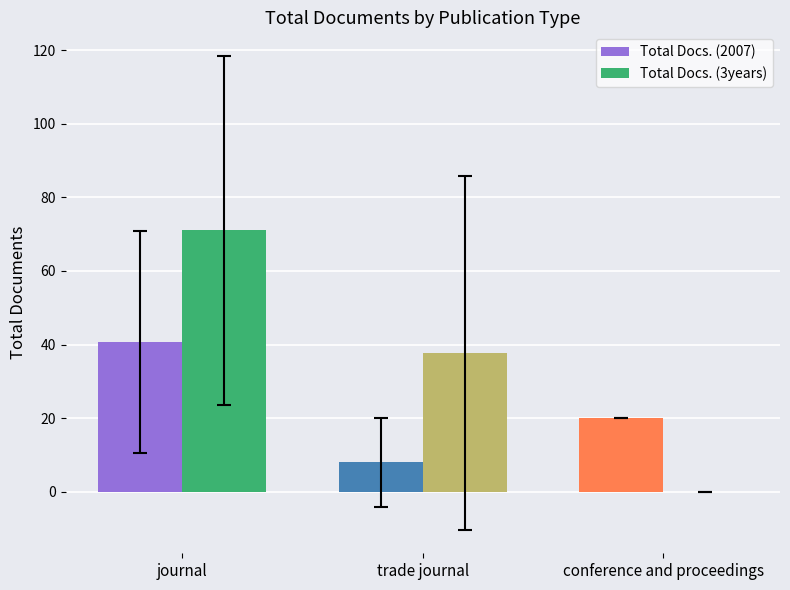

At which category is the sum across all series the highest?

journal